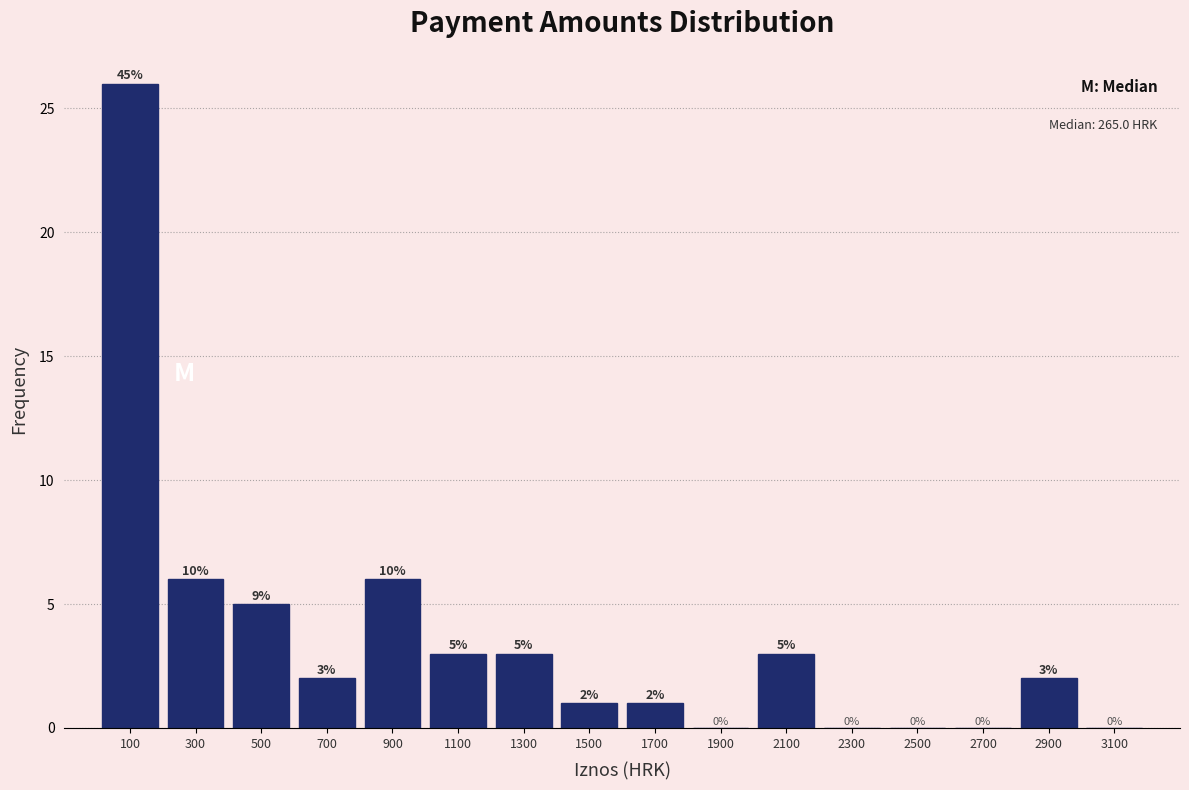

Over which range of the x-axis is the bar tallest?

0 to 200